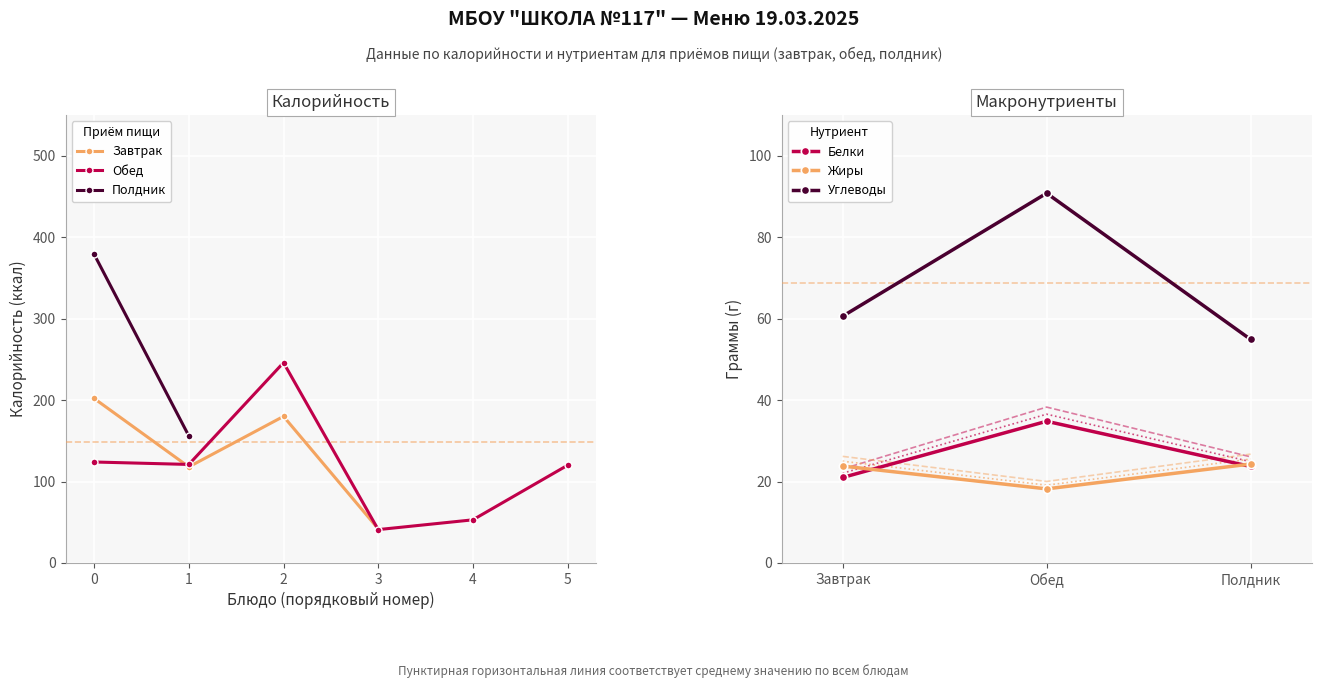

What is the minimum value for Жиры?

18.2